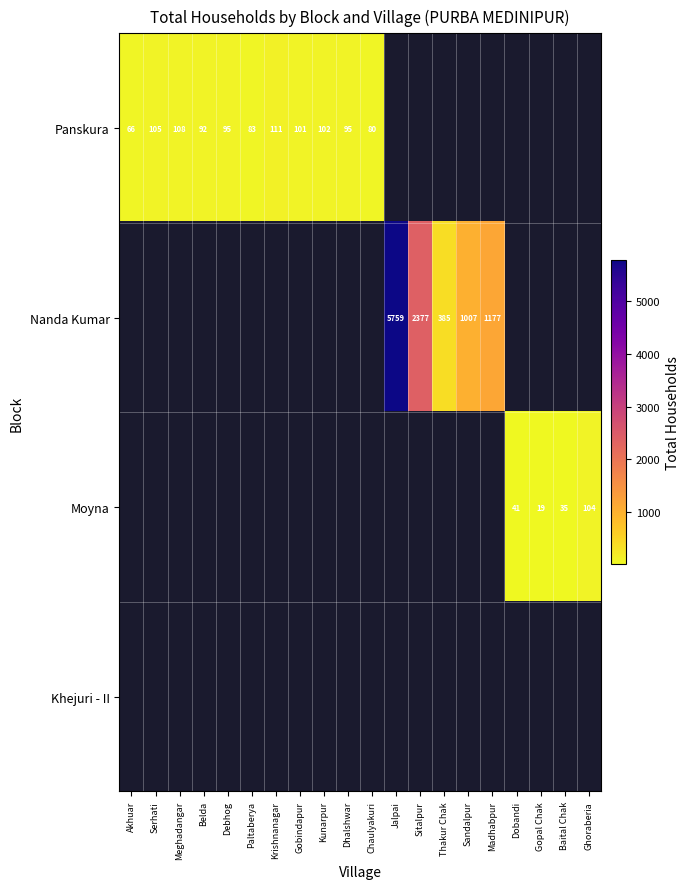

How many positive values does the Nanda Kumar series have?

5